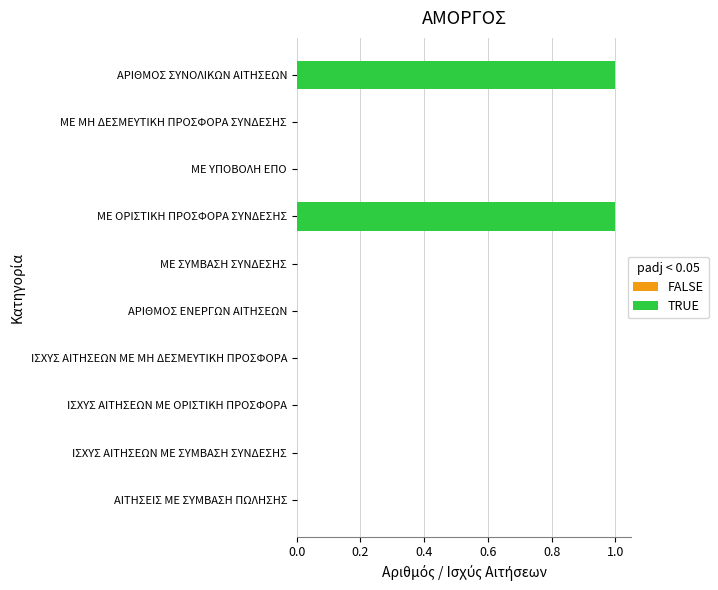

List the labels in order of value, largest first.

ΑΡΙΘΜΟΣ ΣΥΝΟΛΙΚΩΝ ΑΙΤΗΣΕΩΝ, ΜΕ ΟΡΙΣΤΙΚΗ ΠΡΟΣΦΟΡΑ ΣΥΝΔΕΣΗΣ, ΜΕ ΜΗ ΔΕΣΜΕΥΤΙΚΗ ΠΡΟΣΦΟΡΑ ΣΥΝΔΕΣΗΣ, ΜΕ ΥΠΟΒΟΛΗ ΕΠΟ, ΜΕ ΣΥΜΒΑΣΗ ΣΥΝΔΕΣΗΣ, ΑΡΙΘΜΟΣ ΕΝΕΡΓΩΝ ΑΙΤΗΣΕΩΝ, ΙΣΧΥΣ ΑΙΤΗΣΕΩΝ ΜΕ ΜΗ ΔΕΣΜΕΥΤΙΚΗ ΠΡΟΣΦΟΡΑ, ΙΣΧΥΣ ΑΙΤΗΣΕΩΝ ΜΕ ΟΡΙΣΤΙΚΗ ΠΡΟΣΦΟΡΑ, ΙΣΧΥΣ ΑΙΤΗΣΕΩΝ ΜΕ ΣΥΜΒΑΣΗ ΣΥΝΔΕΣΗΣ, ΑΙΤΗΣΕΙΣ ΜΕ ΣΥΜΒΑΣΗ ΠΩΛΗΣΗΣ